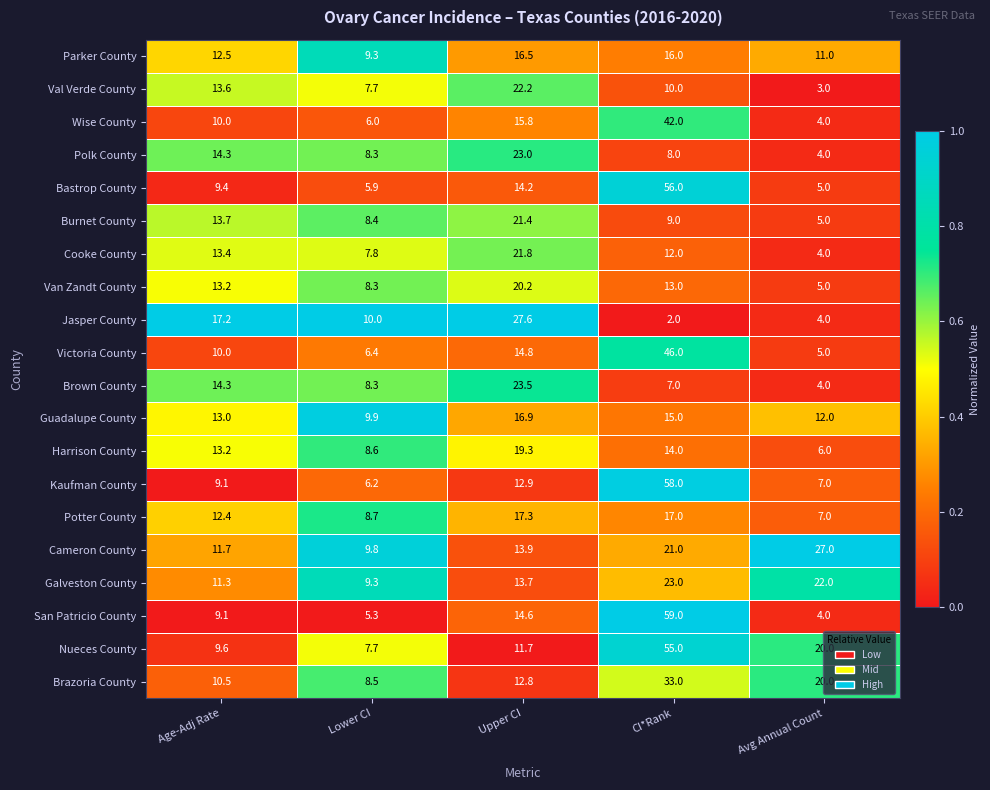

What is the average value of the Potter County series?

12.5